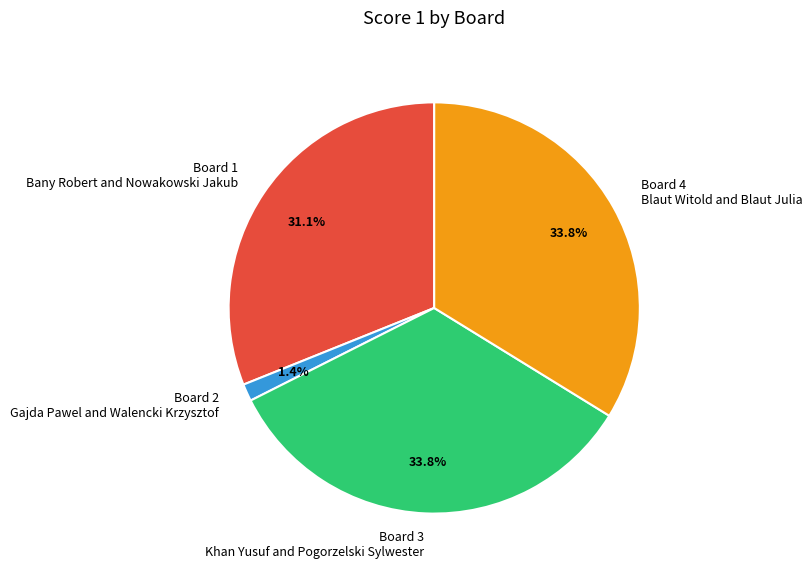

To the nearest percent, what is the average slice percentage?

25%